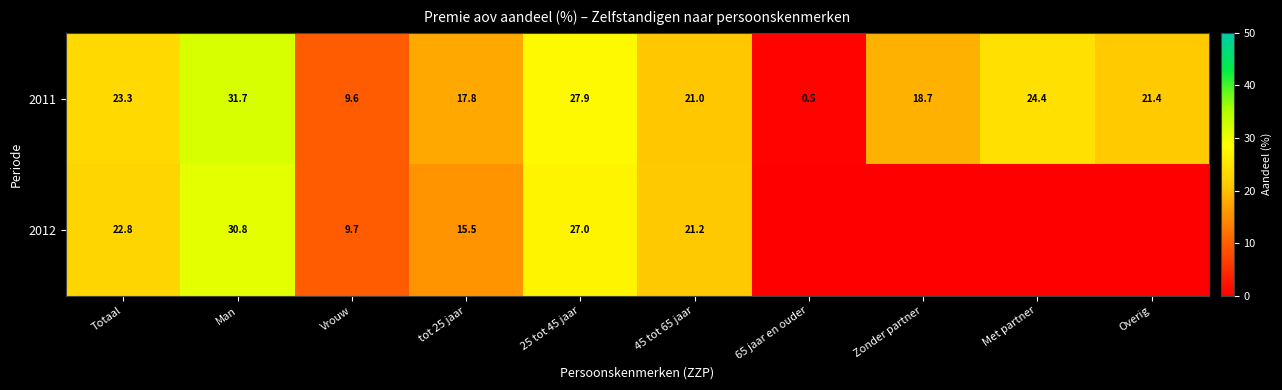

Which has a higher value, Zonder partner or Met partner?

Met partner